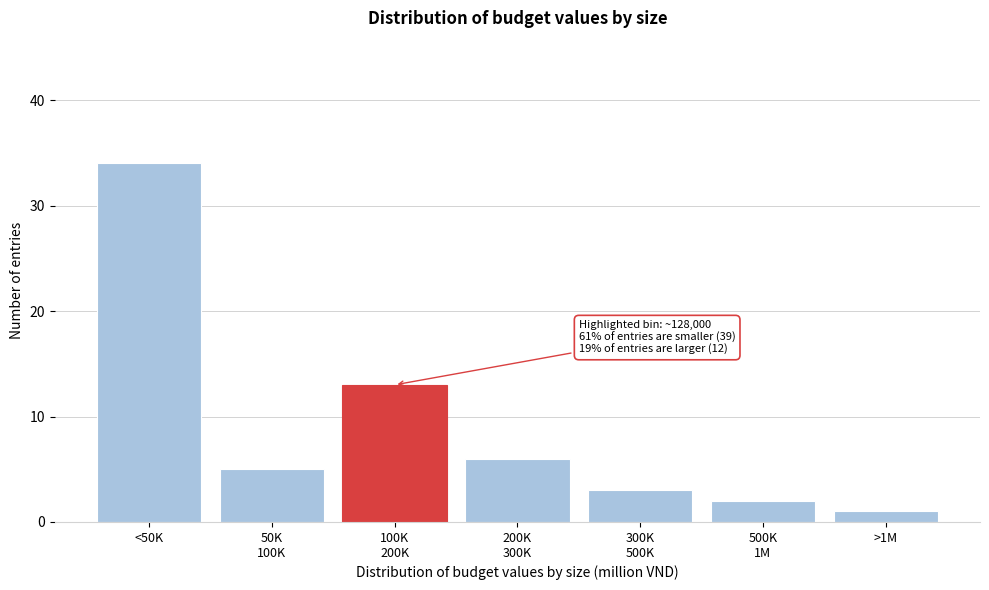

Reading right to left, what are all the values shown in this chart?

1	2	3	6	13	5	34